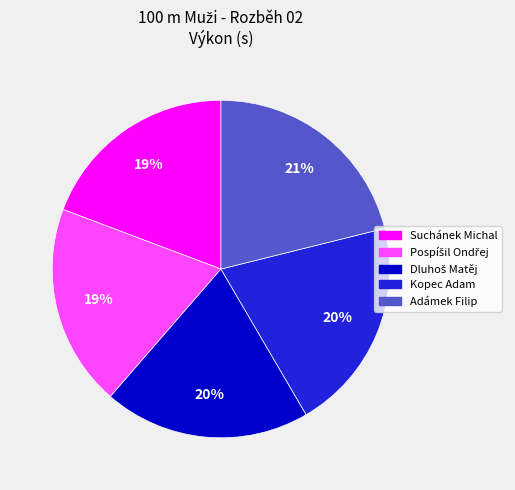

Is there any slice that represents more than half of the pie?

No